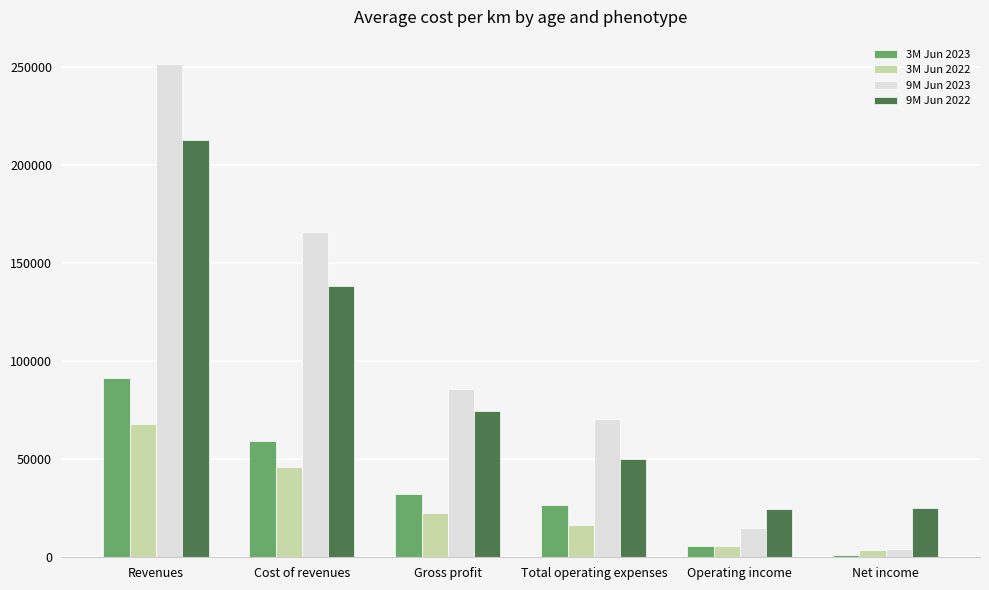

At which category is the sum across all series the highest?

Revenues